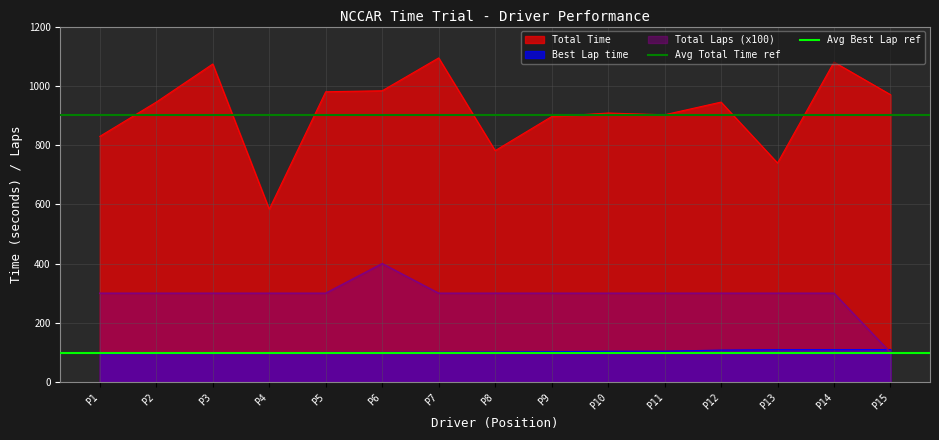

True or false: Total Time and Total Laps (x100) cross at least once.

False